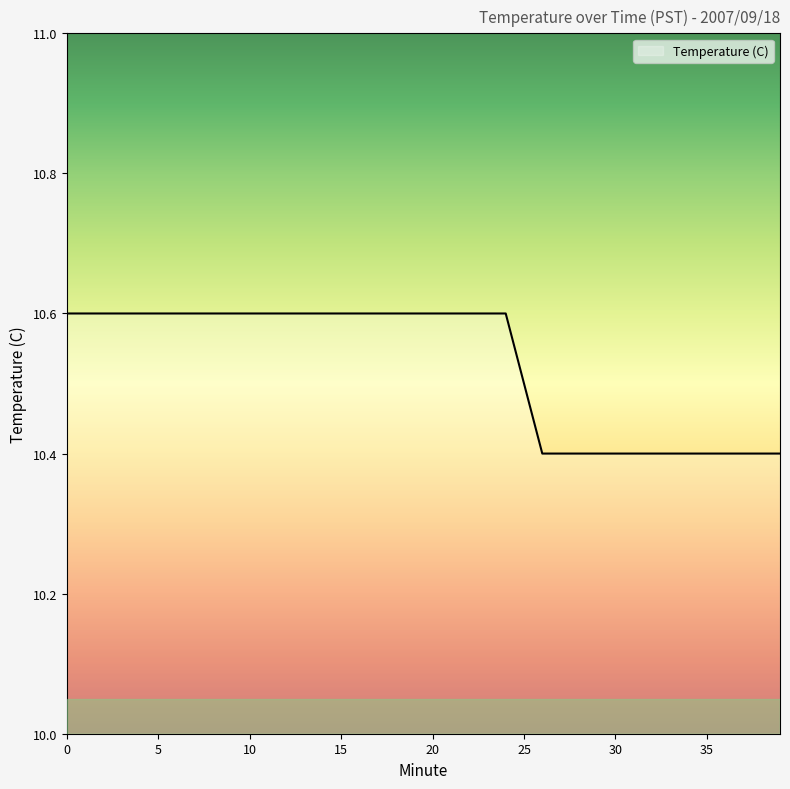

Reading left to right, extract all data points from this chart.

10.6	10.6	10.6	10.6	10.6	10.6	10.6	10.6	10.6	10.6	10.6	10.6	10.6	10.6	10.6	10.6	10.6	10.6	10.6	10.6	10.6	10.6	10.6	10.6	10.6	10.5	10.4	10.4	10.4	10.4	10.4	10.4	10.4	10.4	10.4	10.4	10.4	10.4	10.4	10.4